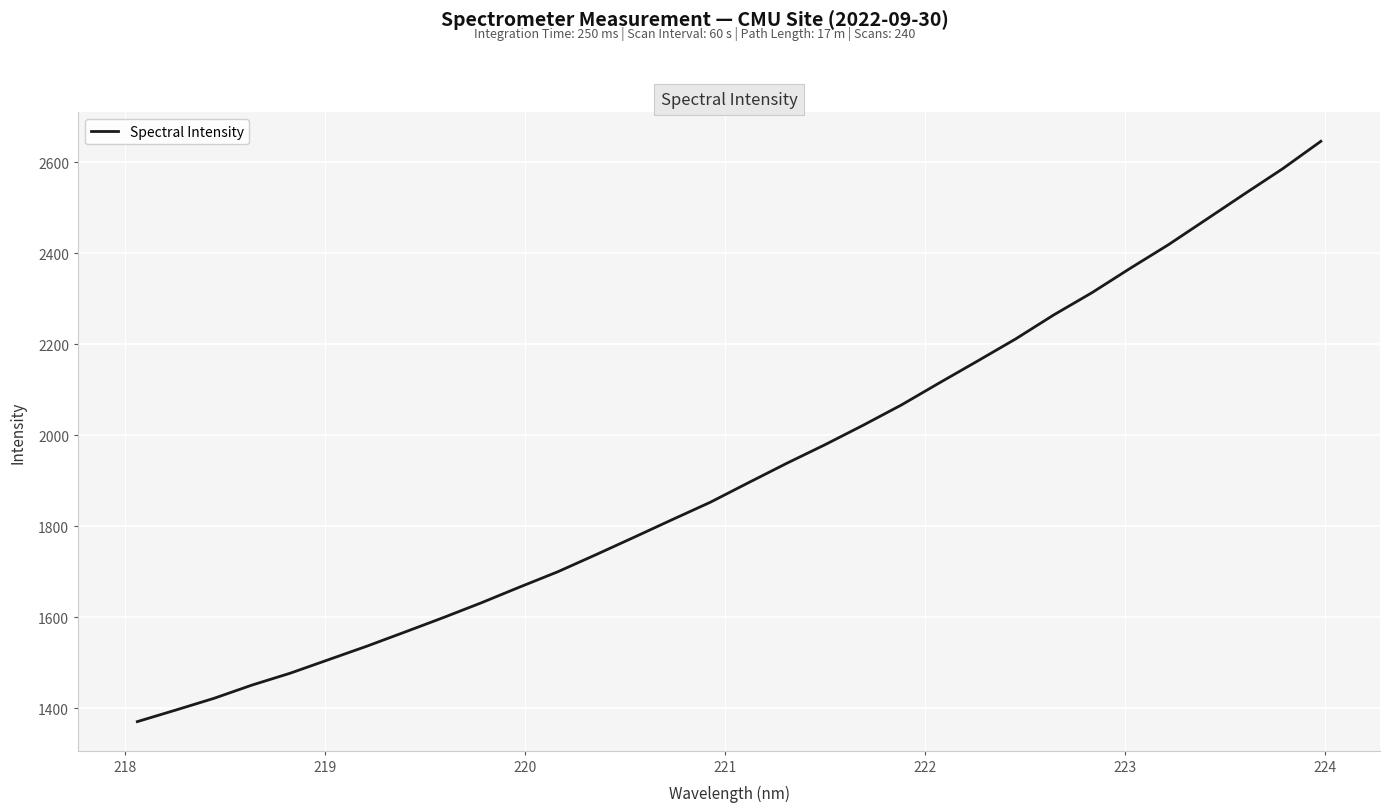

What is the sum of all values?

61493.1